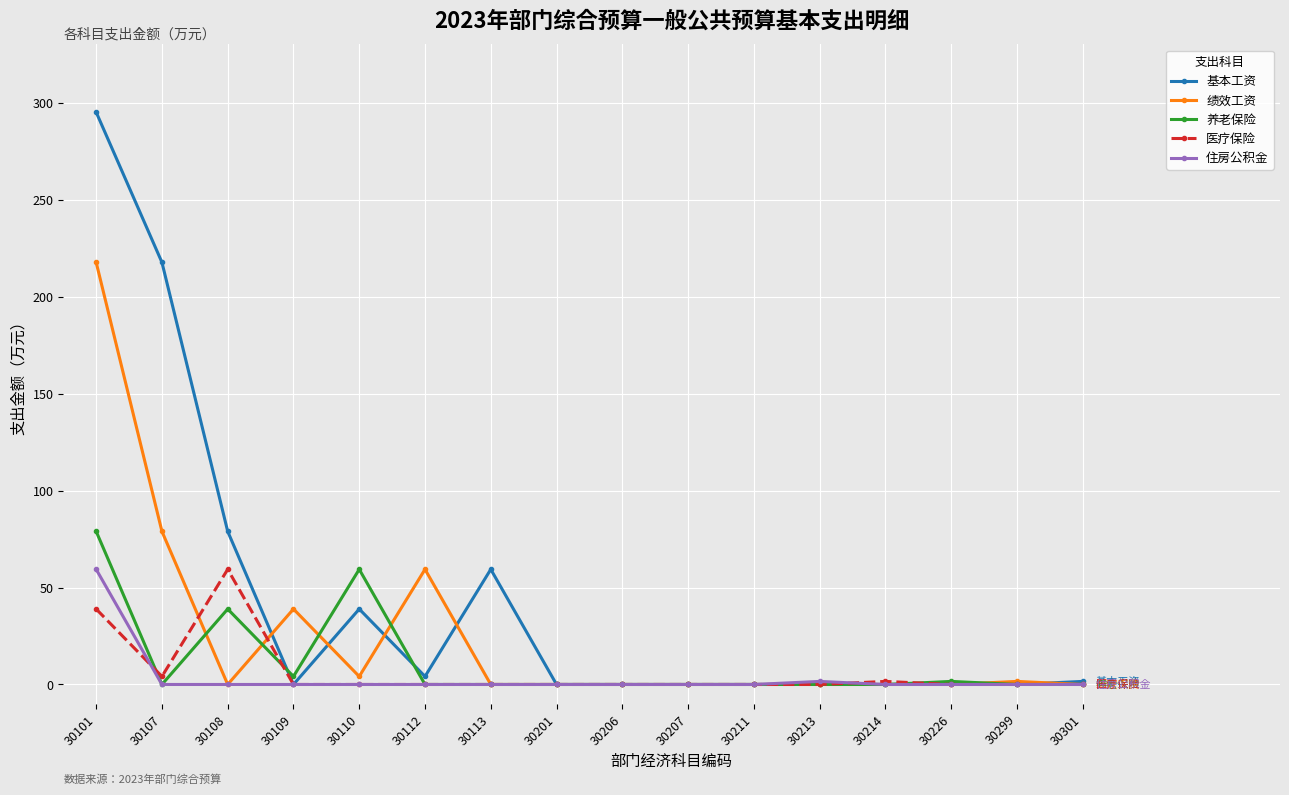

Which series has the largest range (max minus min)?

基本工资